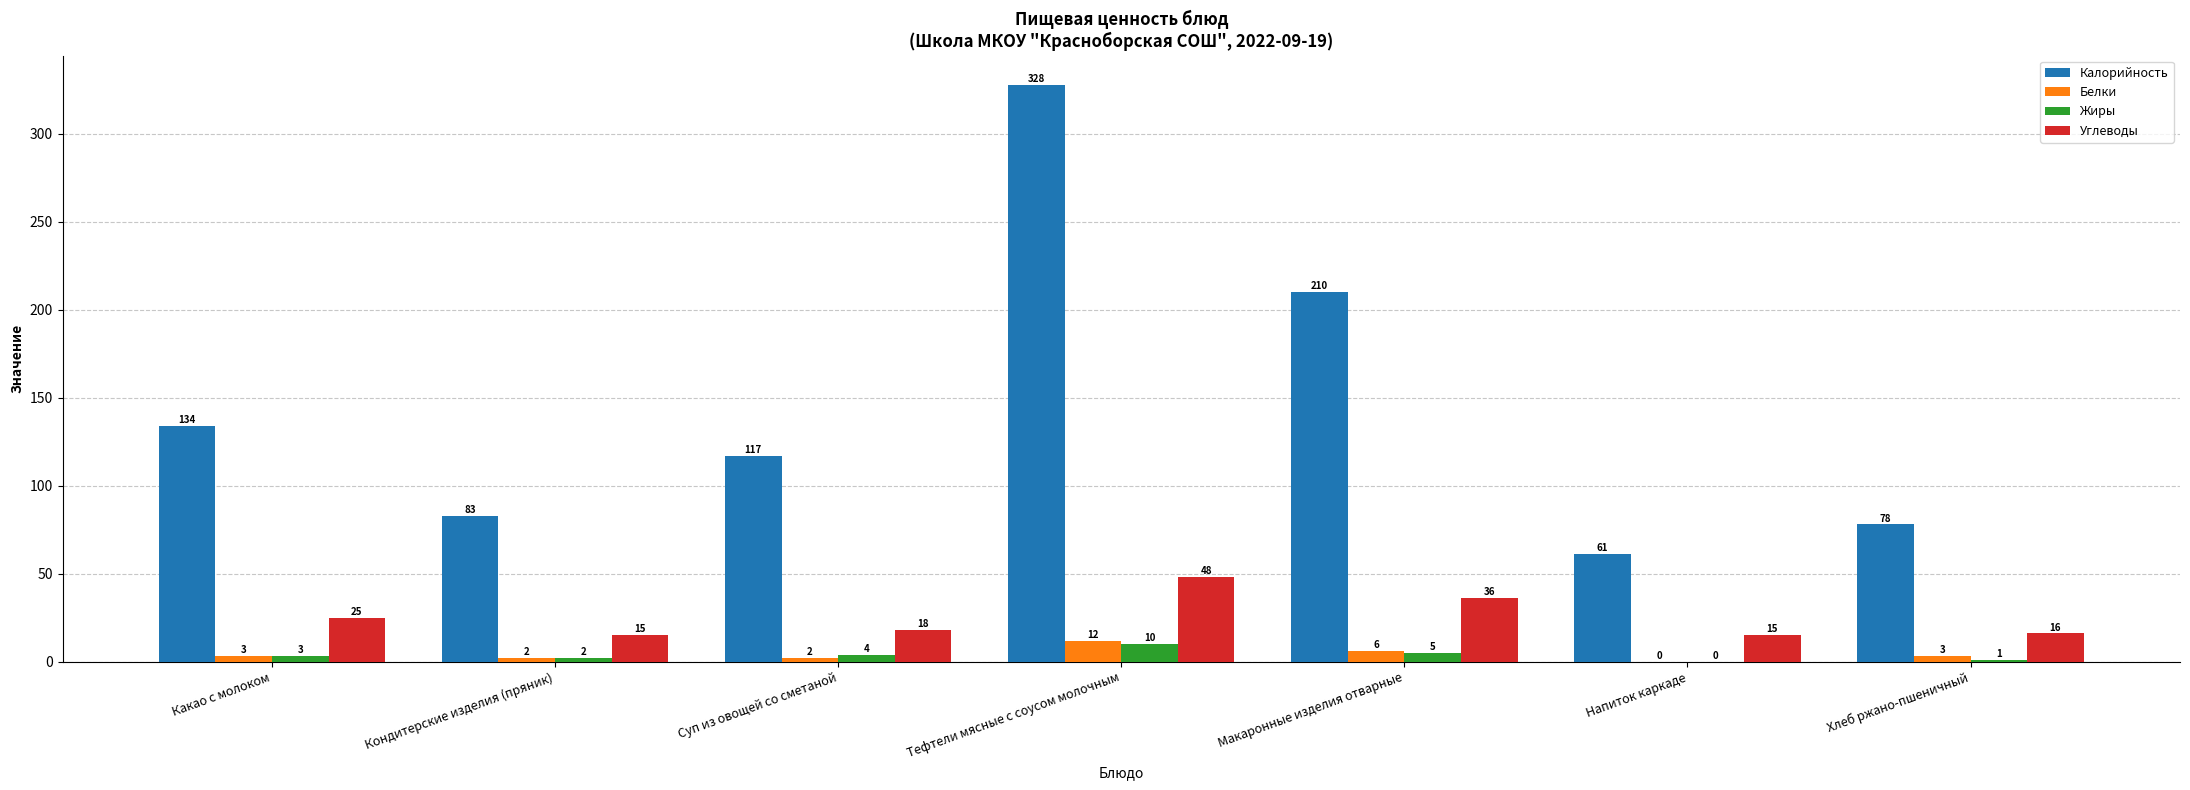

How many categories are shown in the chart?

7